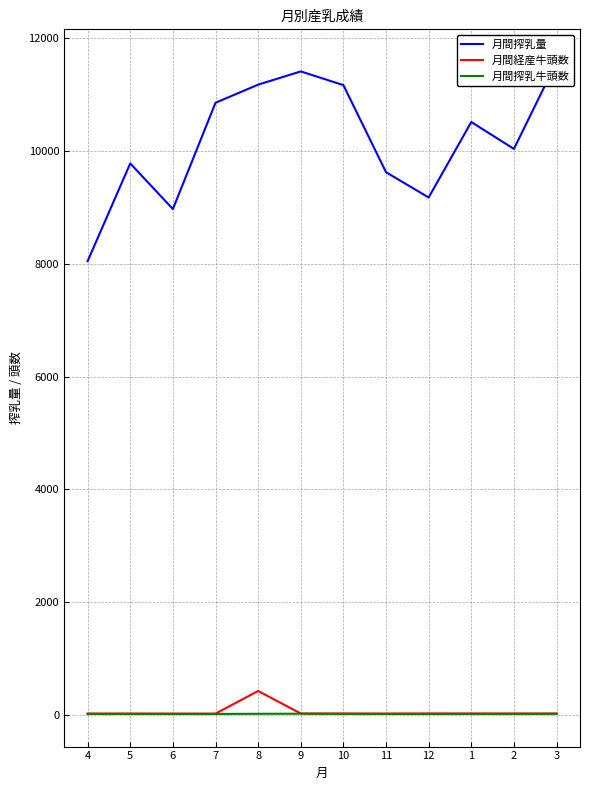

The 月間搾乳量 series shows 9623.0 at 11. True or false?

True